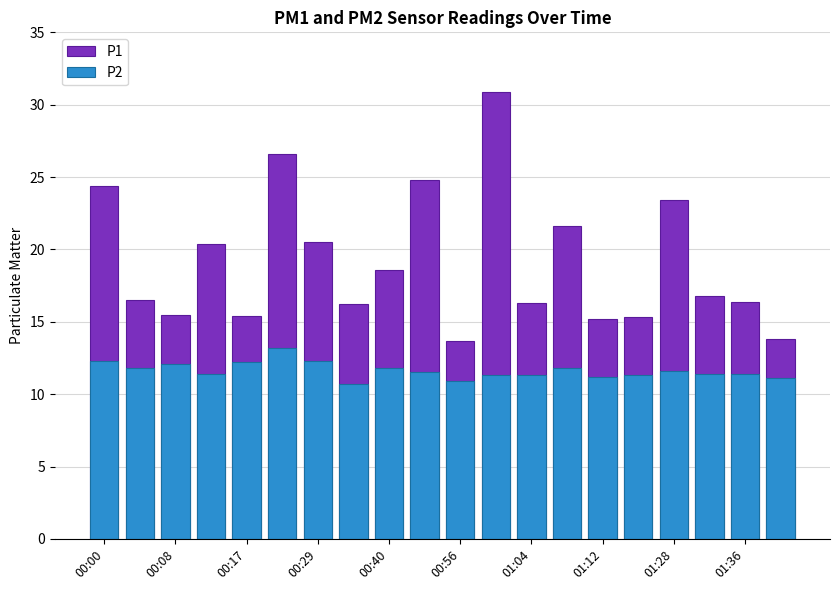

How many distinct data groups are displayed?

2